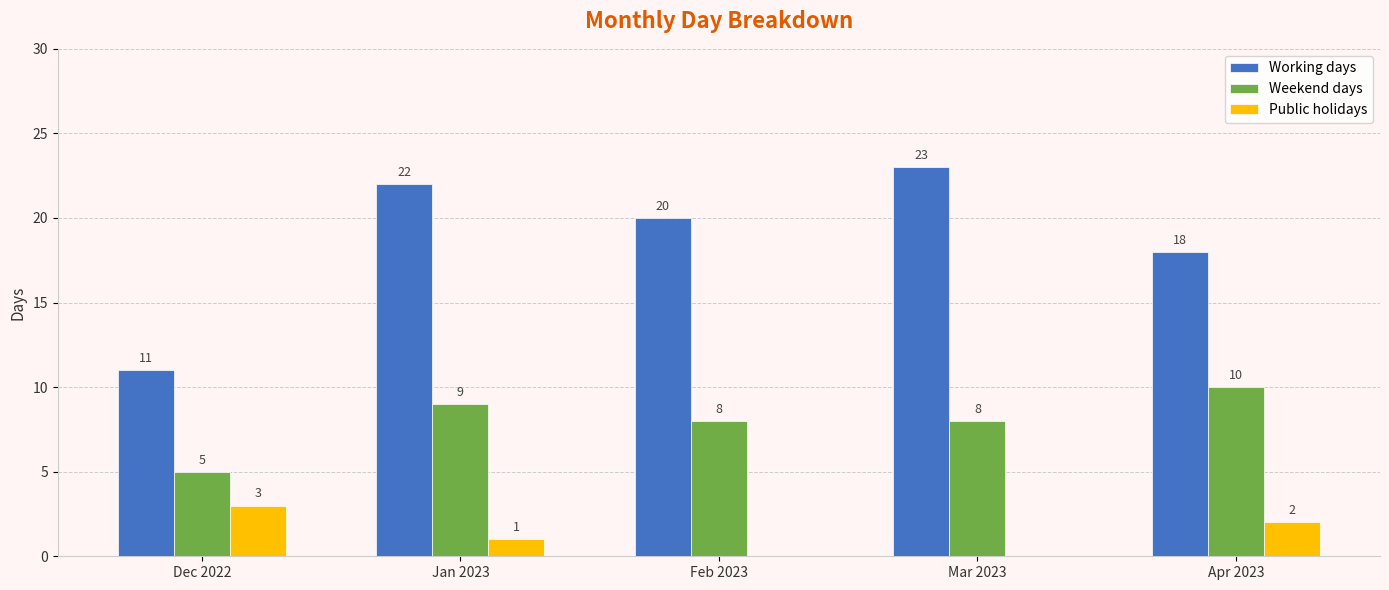

The value of Working days at Apr 2023 is 18. True or false?

True